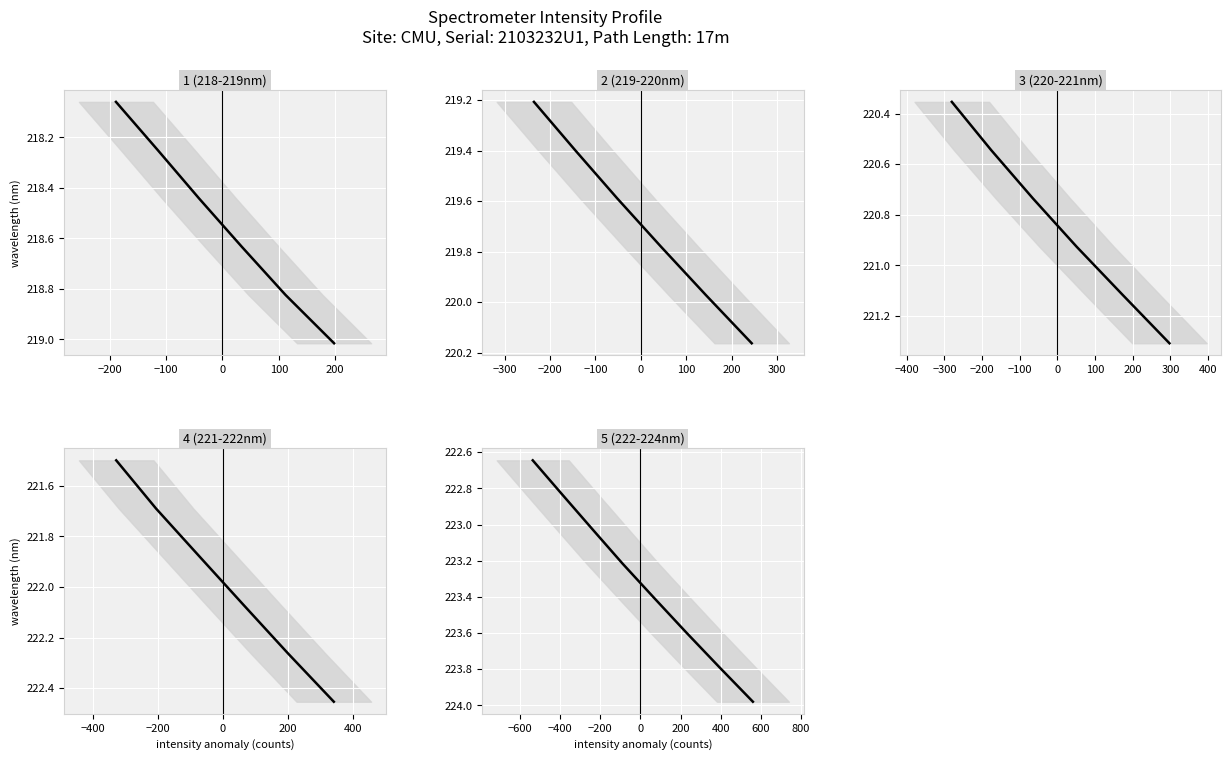

What position from the right is −200?

7